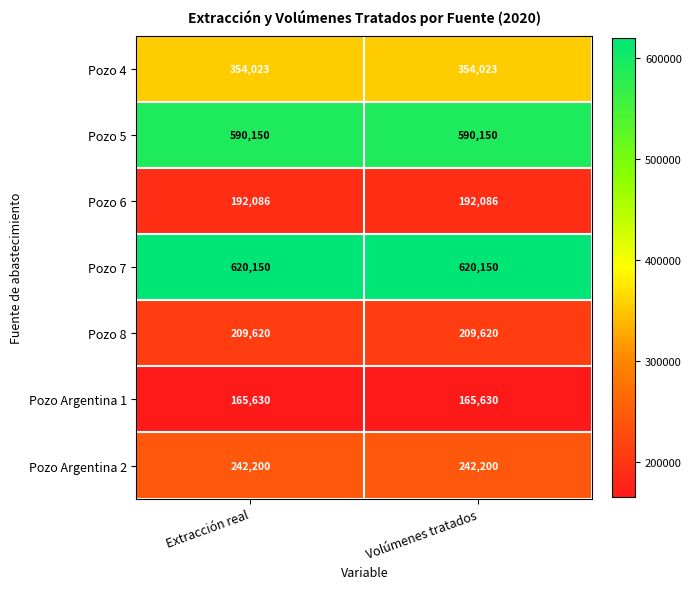

What is the maximum value shown in the chart?

620150